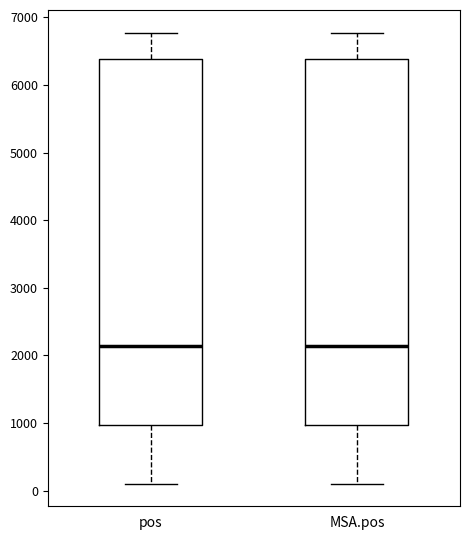

Reading left to right, read every box against the y-axis: the position of its median line, the range the box covers, and the ends of its whiskers. The values are not printed on the chart, so give them approximately, as read against the axis.

pos: median 2100, box 1000 to 6400, whiskers 100 to 6800
MSA.pos: median 2100, box 1000 to 6400, whiskers 100 to 6800